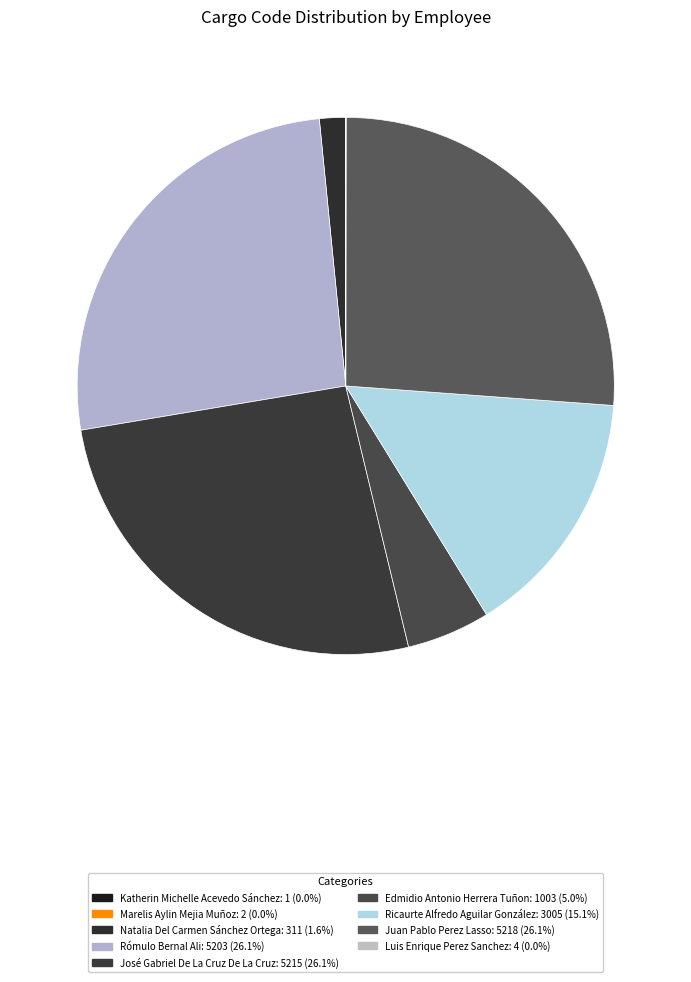

Count the number of slices in the pie.

9